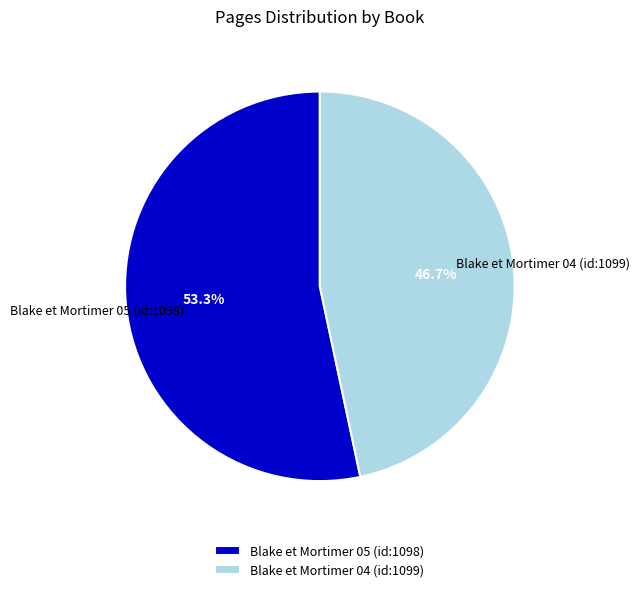

To the nearest percent, what is the combined percentage of Blake et Mortimer 05 (id:1098) and Blake et Mortimer 04 (id:1099)?

100%